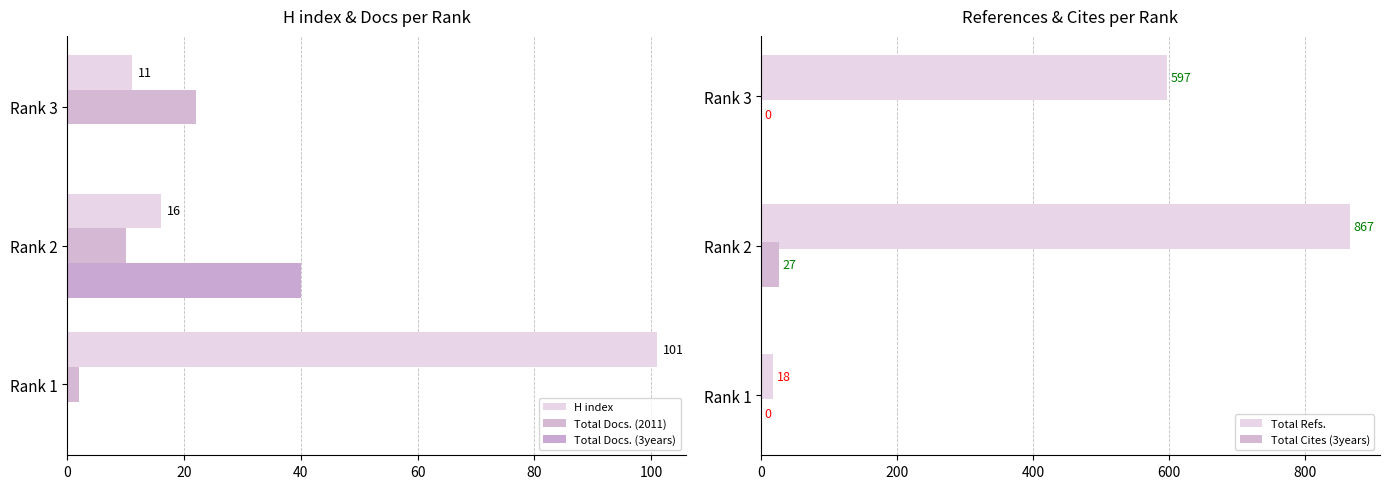

Does the chart contain any negative values?

No